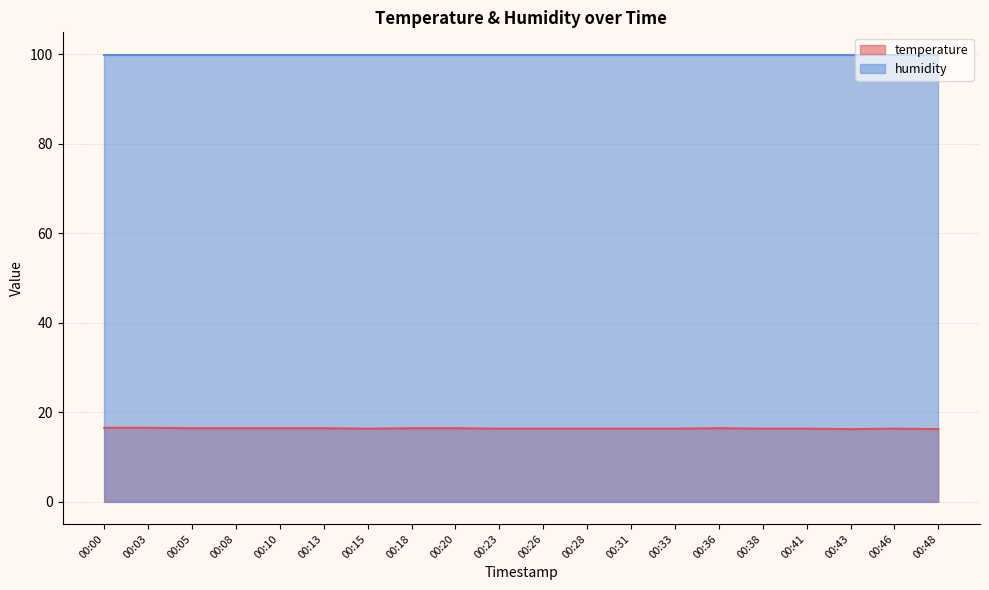

Count the values in the range 16 to 17.

20